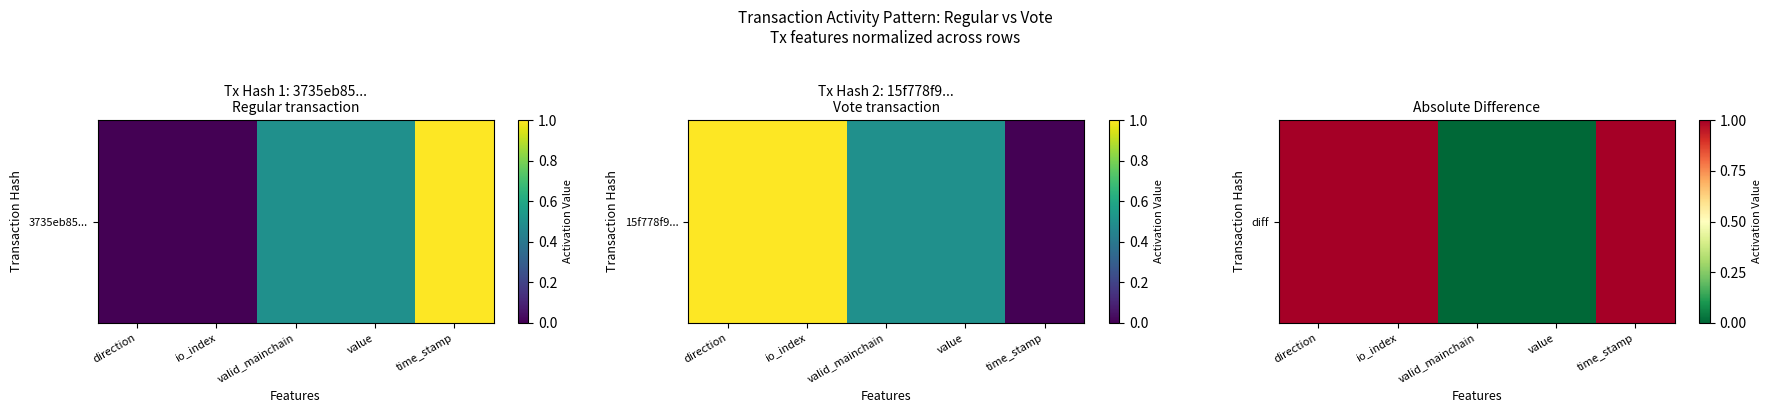

Is it true that the value at value is 0?

False